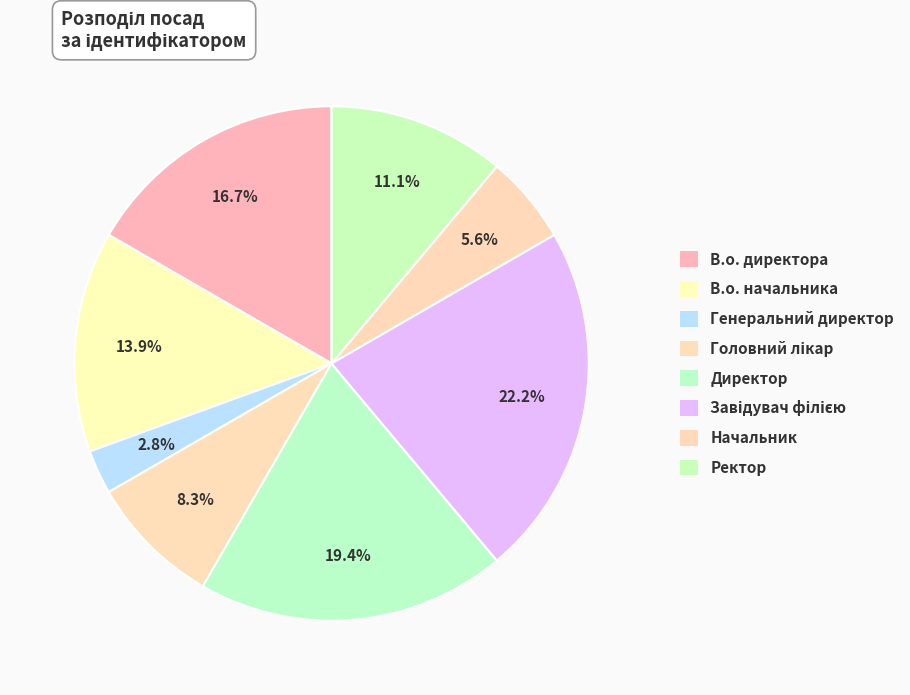

How many slices are in this pie chart?

8